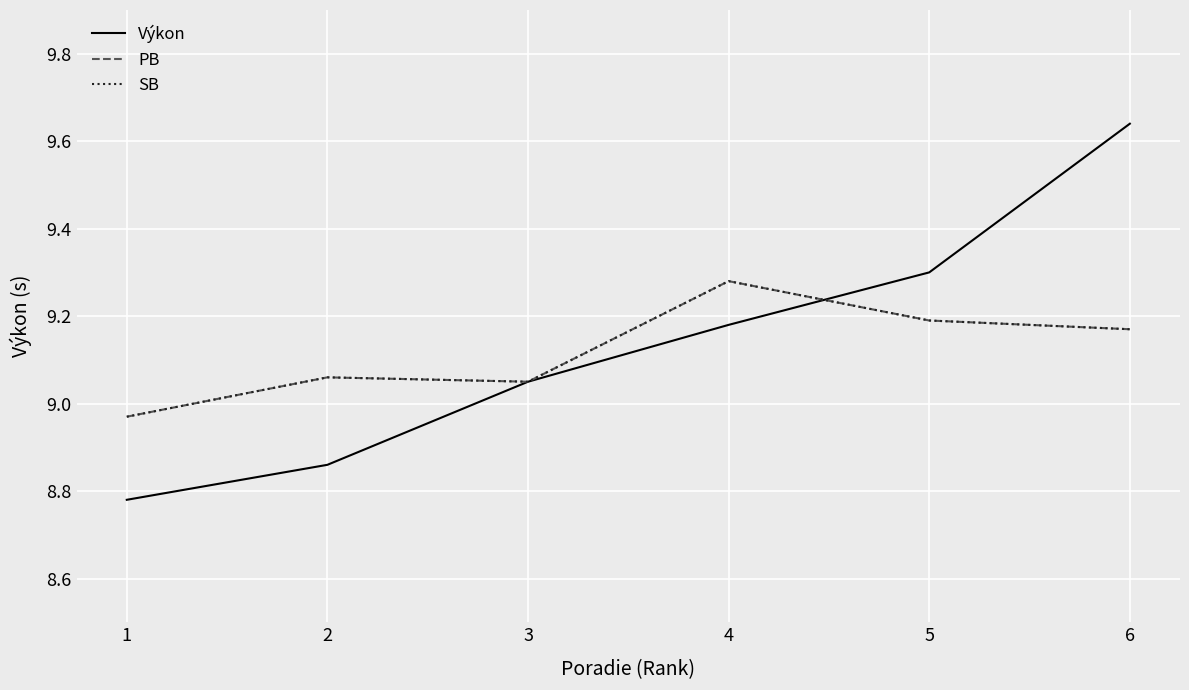

Does the chart display data point markers on the line(s)?

No